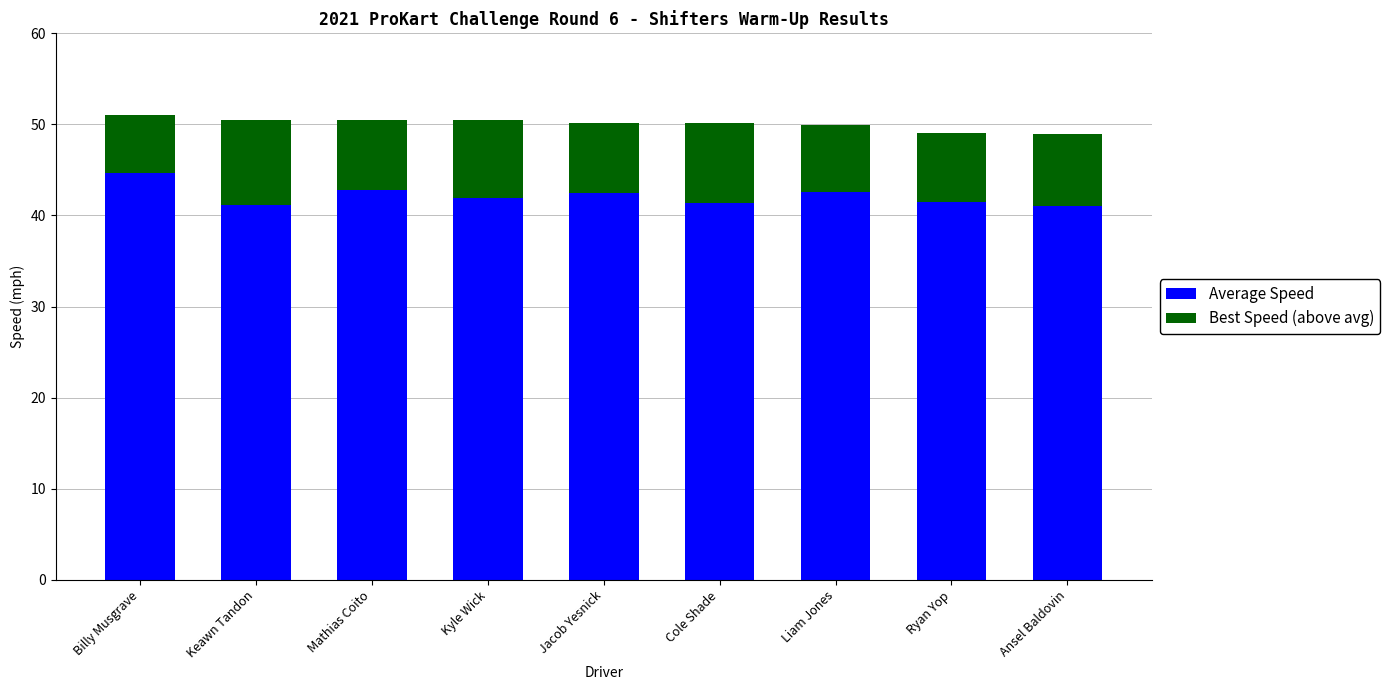

What value does the Average Speed series have at Jacob Yesnick?

42.5